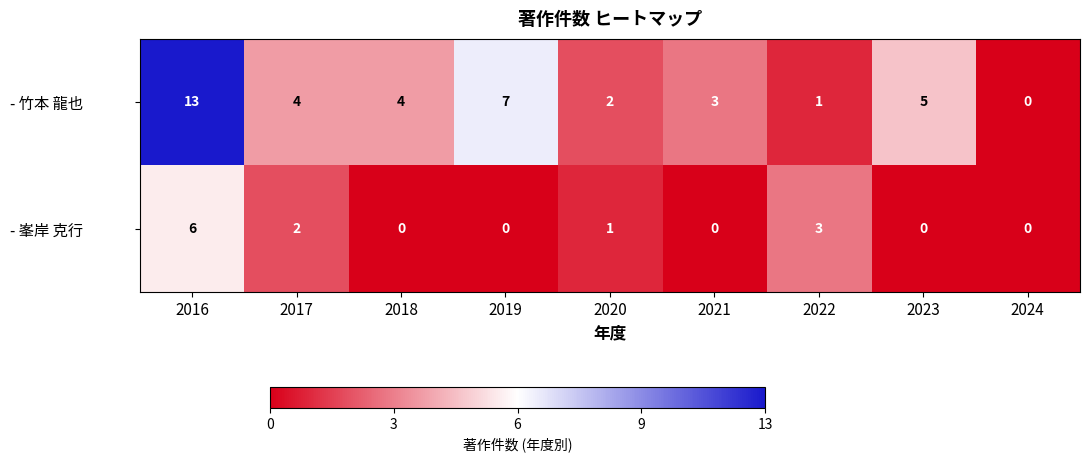

What is the sum of the - 峯岸 克行 values at 2017 and 2020?

3